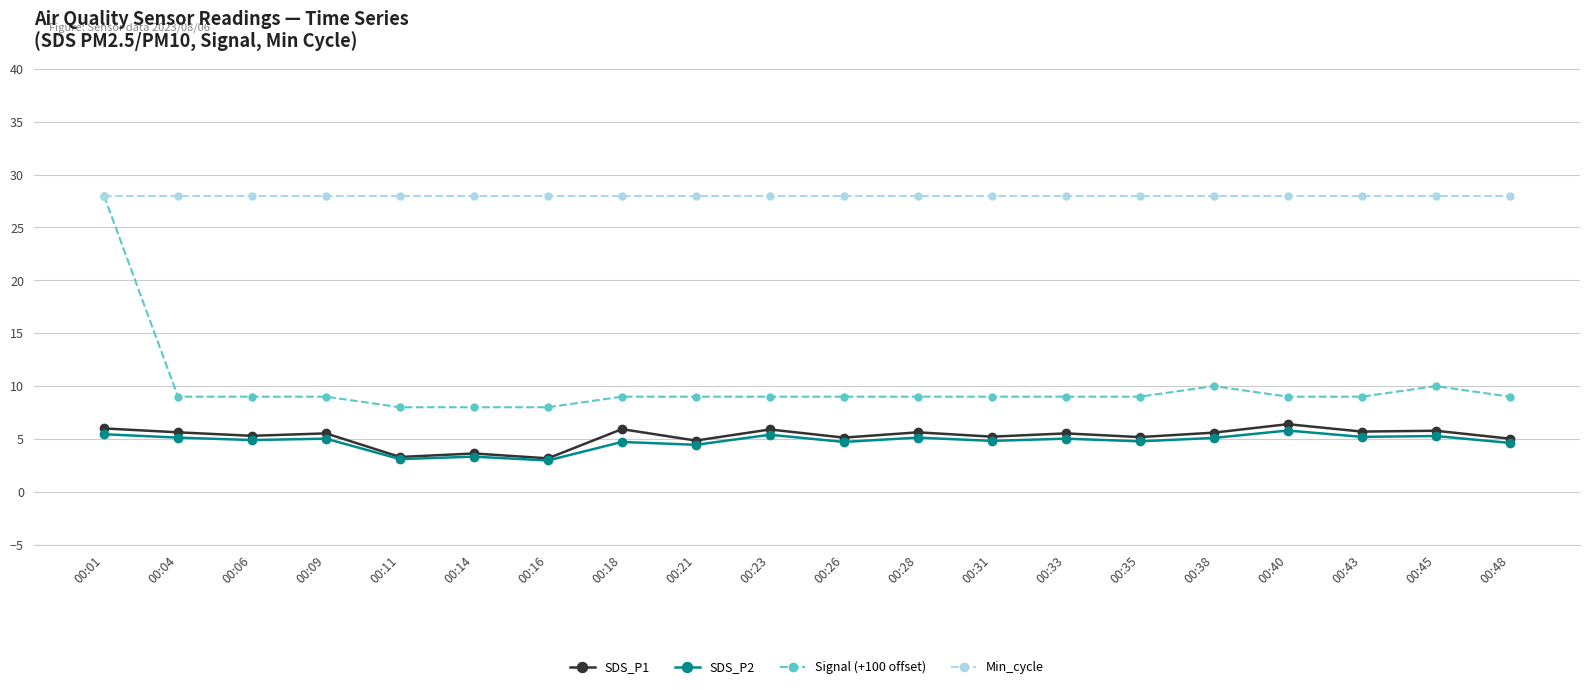

What is the value of the SDS_P2 point at the 2nd from the left?

5.1